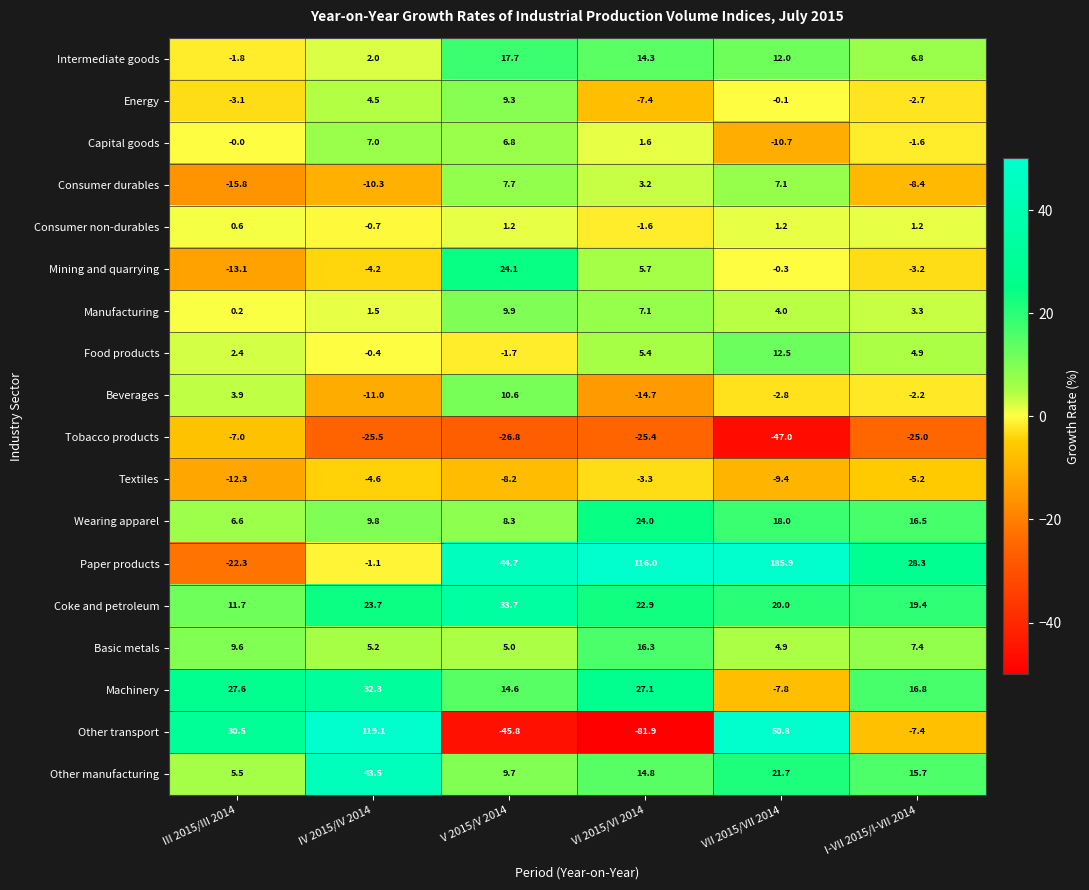

Which series has the largest range (max minus min)?

Paper products